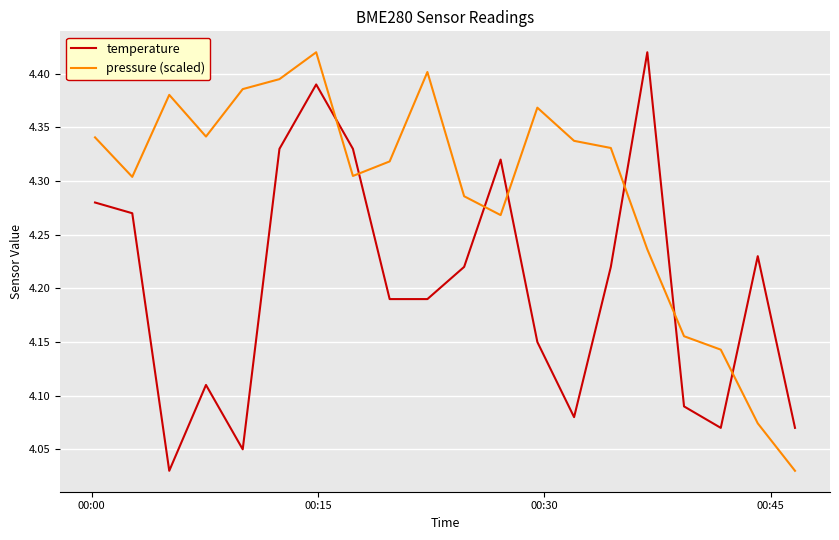

What is the difference between the maximum and minimum values in the pressure (scaled) series?

0.4